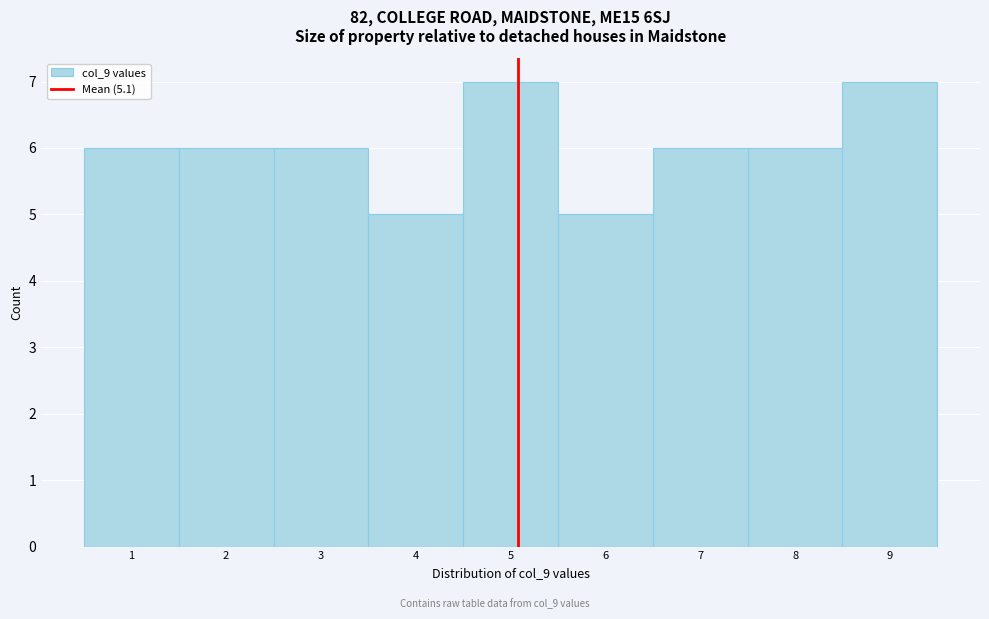

How tall is the bar that spans 7.5 to 8.5 on the x-axis? The values are not printed on the chart, so give them approximately, as read against the axis.

6